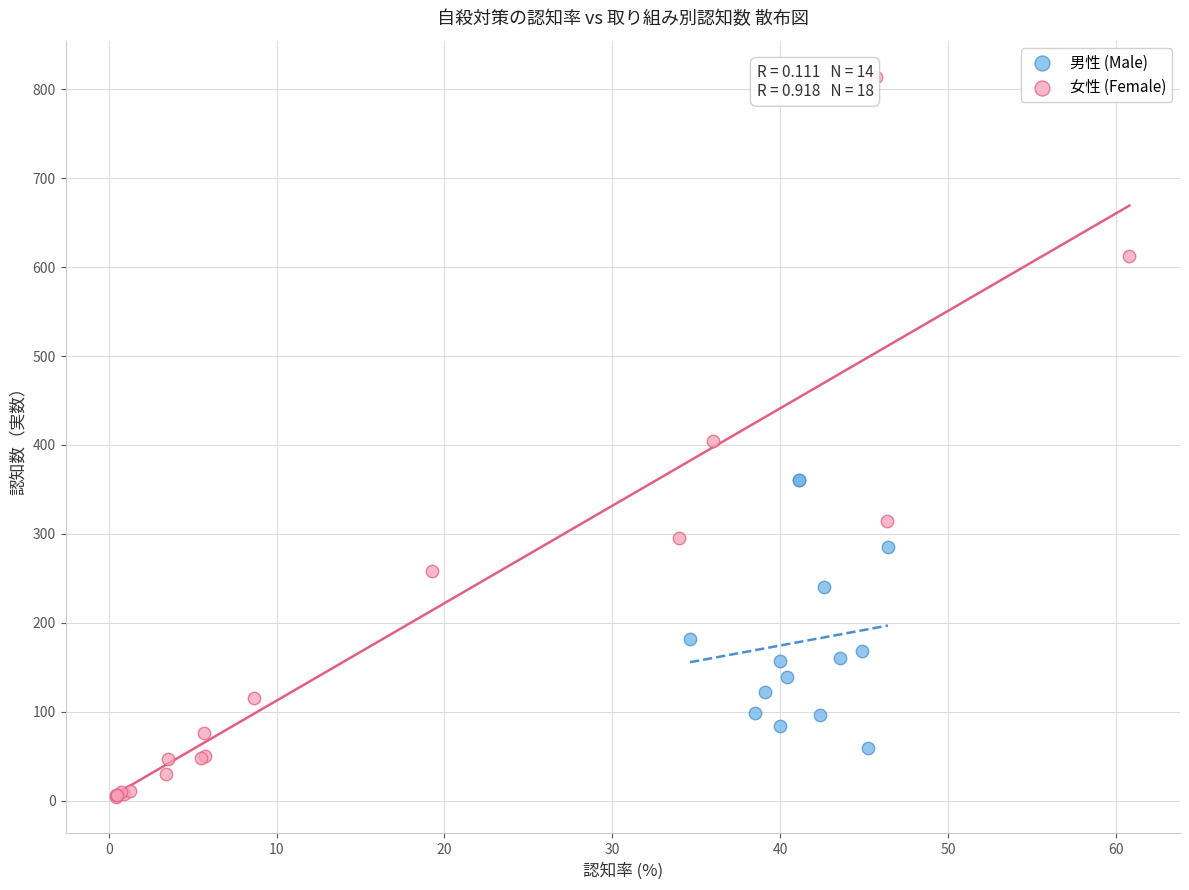

What are all the series names shown in the legend?

男性 (Male), 女性 (Female)